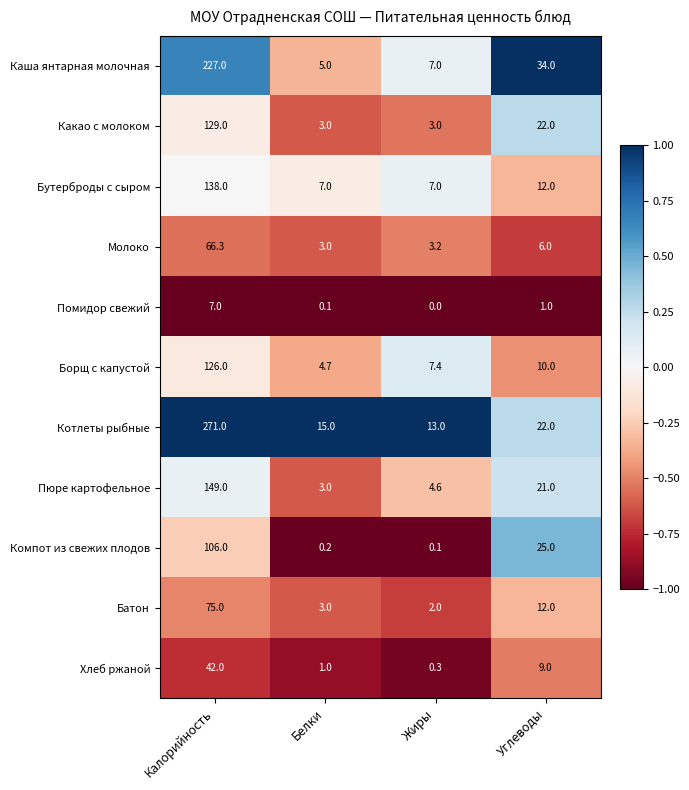

How many values in the Бутерброды с сыром series are below 12?

2